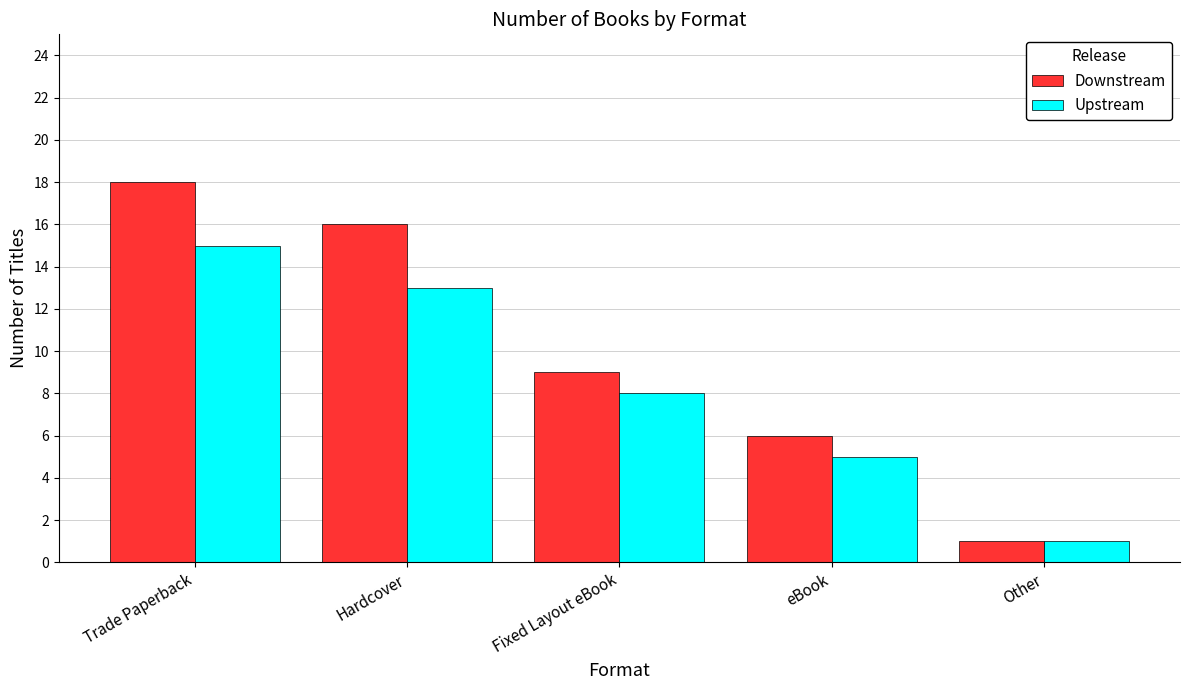

What is the maximum value for Downstream?

18